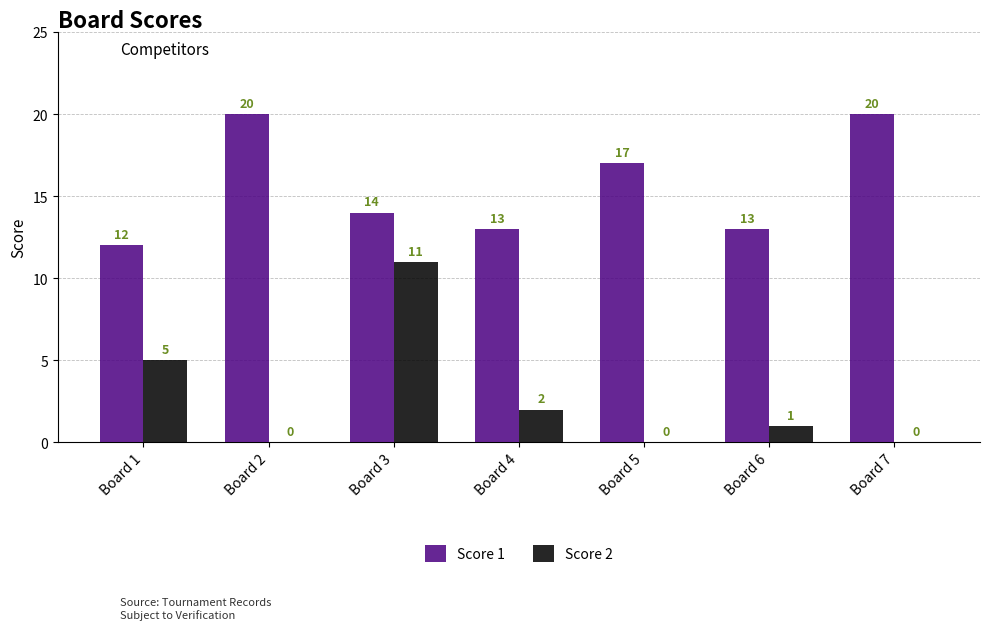

Which series changed the most between Board 3 and Board 5?

Score 2